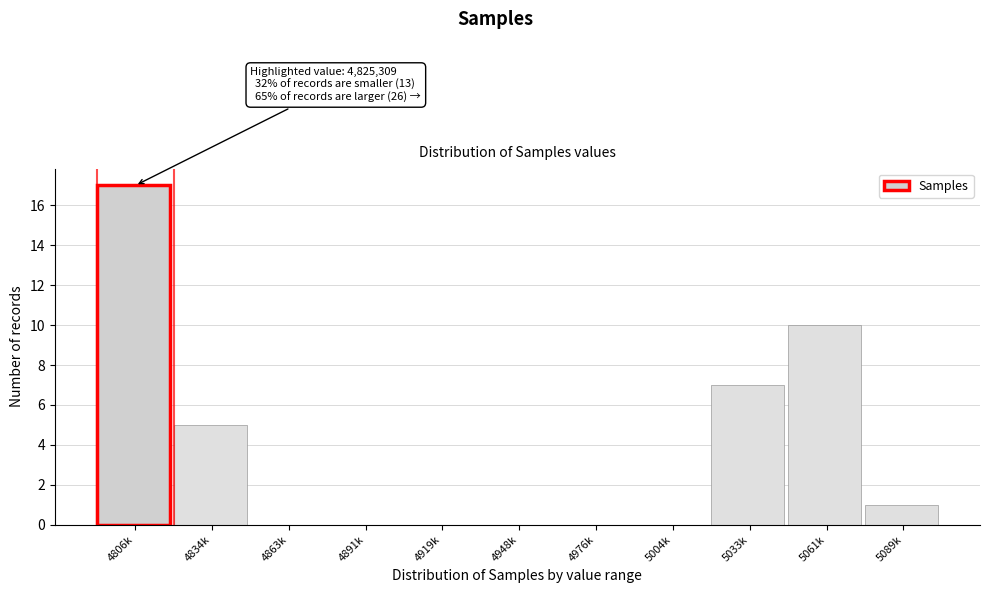

Reading left to right, list all the values displayed in this chart.

4806k=17	4834k=5	4863k=0	4891k=0	4919k=0	4948k=0	4976k=0	5004k=0	5033k=7	5061k=10	5089k=1